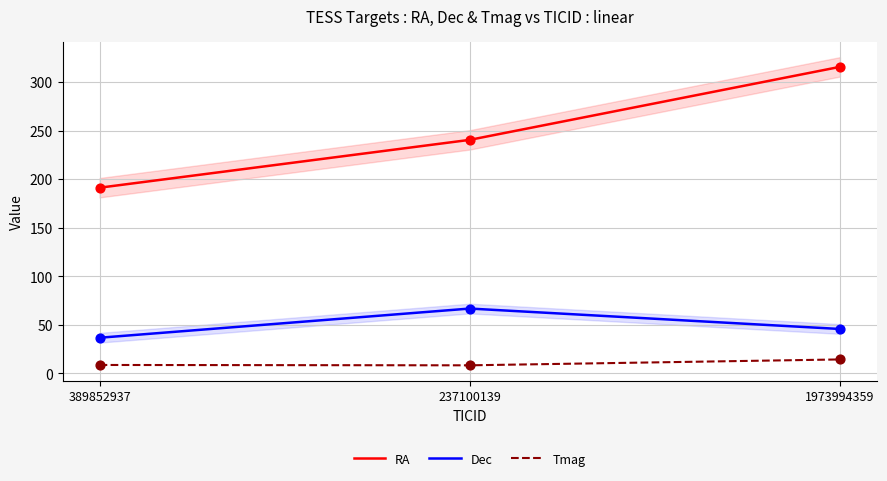

What are all the series names shown in the legend?

RA, Dec, Tmag